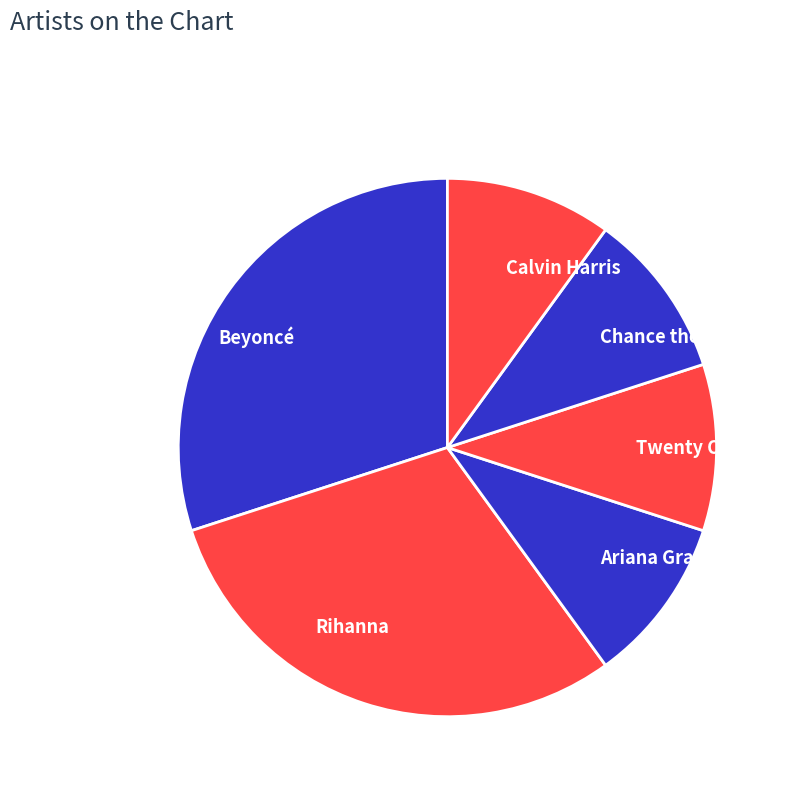

Does Twenty One Pilots represent more than half of the total?

No